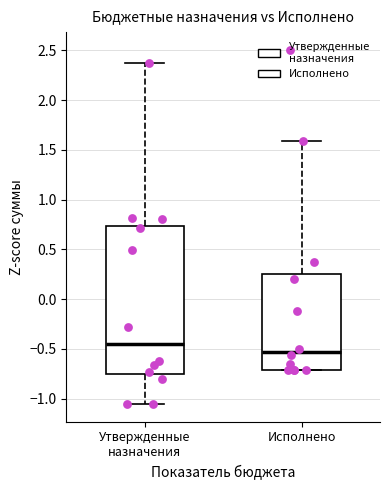

Reading left to right, transcribe this box plot: for each box, give where its median line is, the range the box spans, and where its two whiskers end, as read against the y-axis. The values are not printed on the chart, so give them approximately, as read against the axis.

Утвержденные назначения: median -0.45, box -0.75 to 0.75, whiskers -1.05 to 2.35
Исполнено: median -0.55, box -0.70 to 0.25, whiskers -0.70 to 1.60